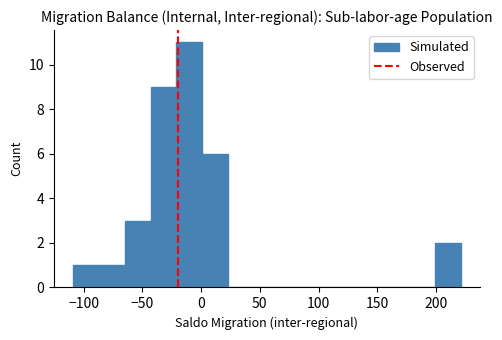

What is the height of the bar covering -109 to -87 on the x-axis? Neither the bar edges nor the heights are printed on the chart, so give them approximately, as read against the axes.

1